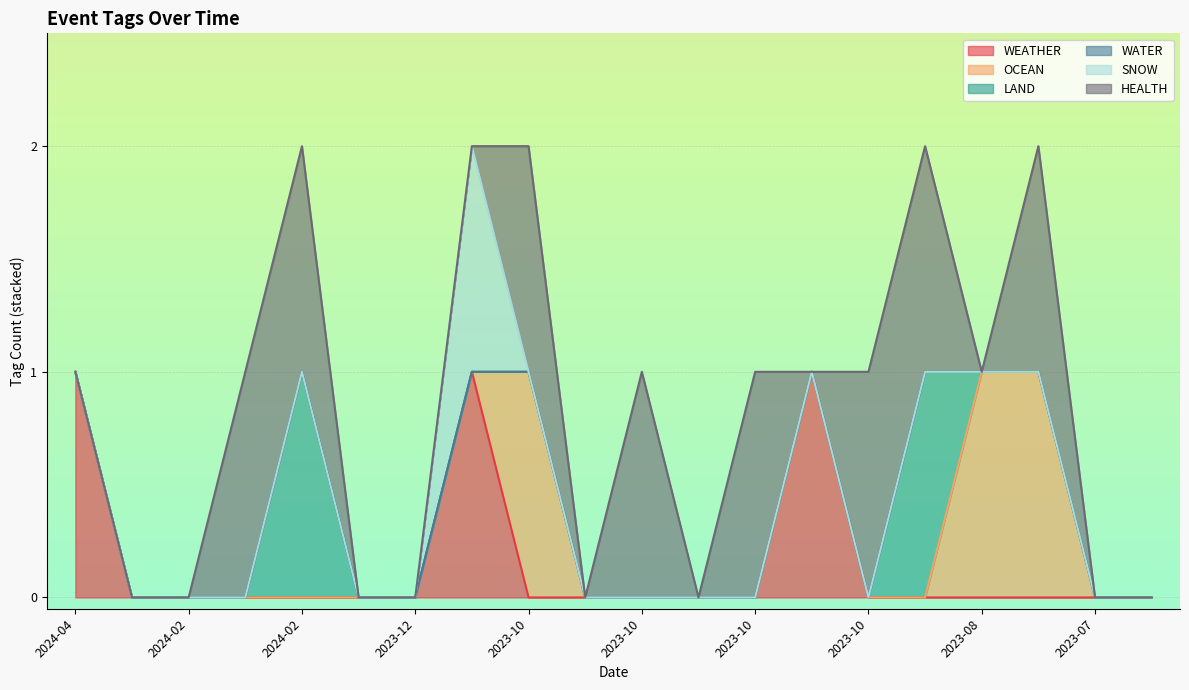

Which has a higher value, 2024-02-09 or 2023-07-14?

2024-02-09